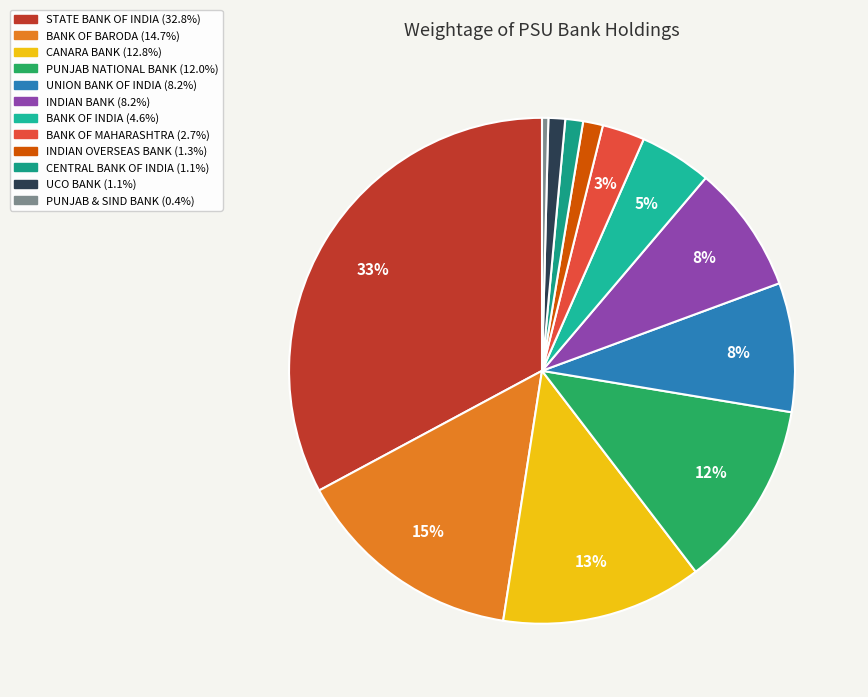

Count the number of slices in the pie.

12